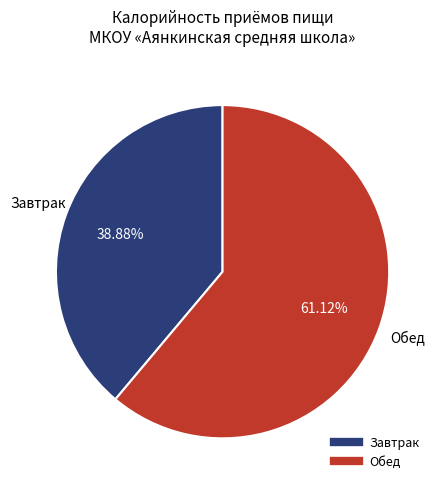

Is there a majority slice in this chart?

Yes